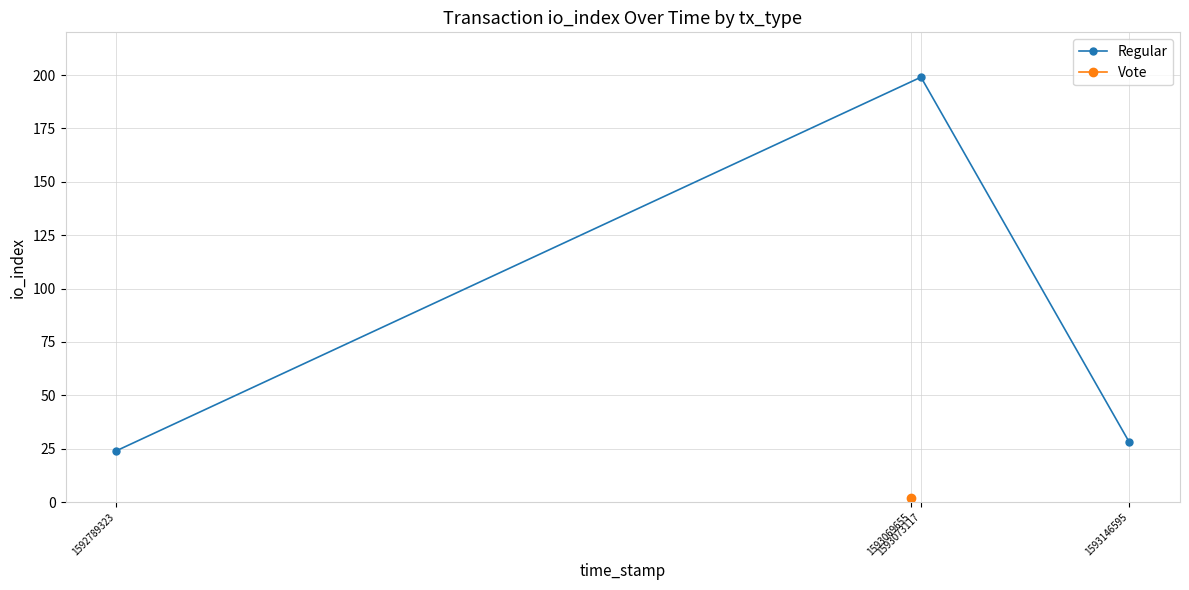

Which has a higher value, 1593073117 or 1593146595?

1593073117